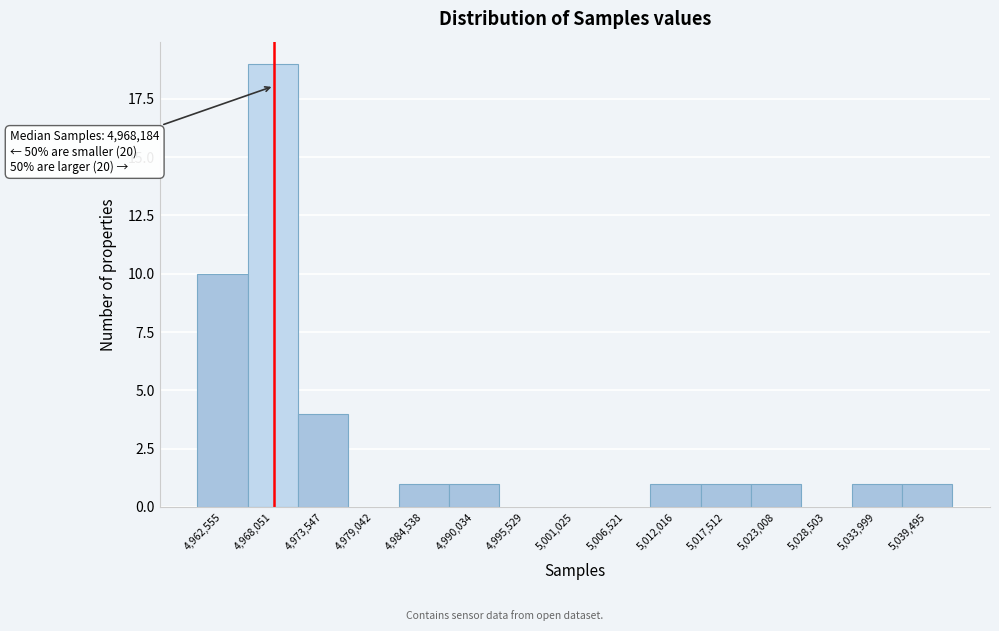

Which range on the x-axis has the tallest bar?

4965000 to 4971000